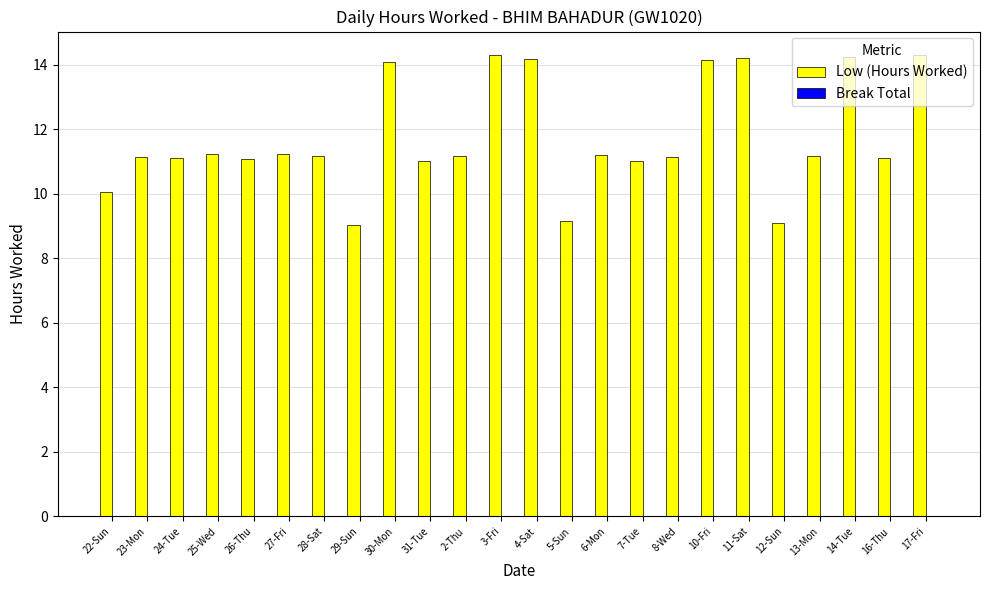

How many bars are there in total?

24